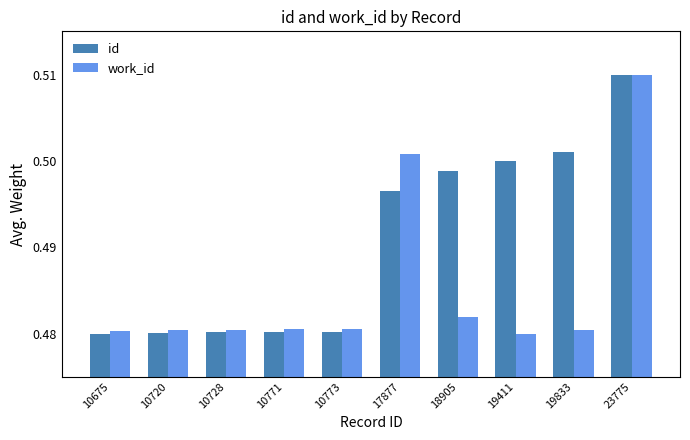

At how many categories does at least one series exceed 0?

10